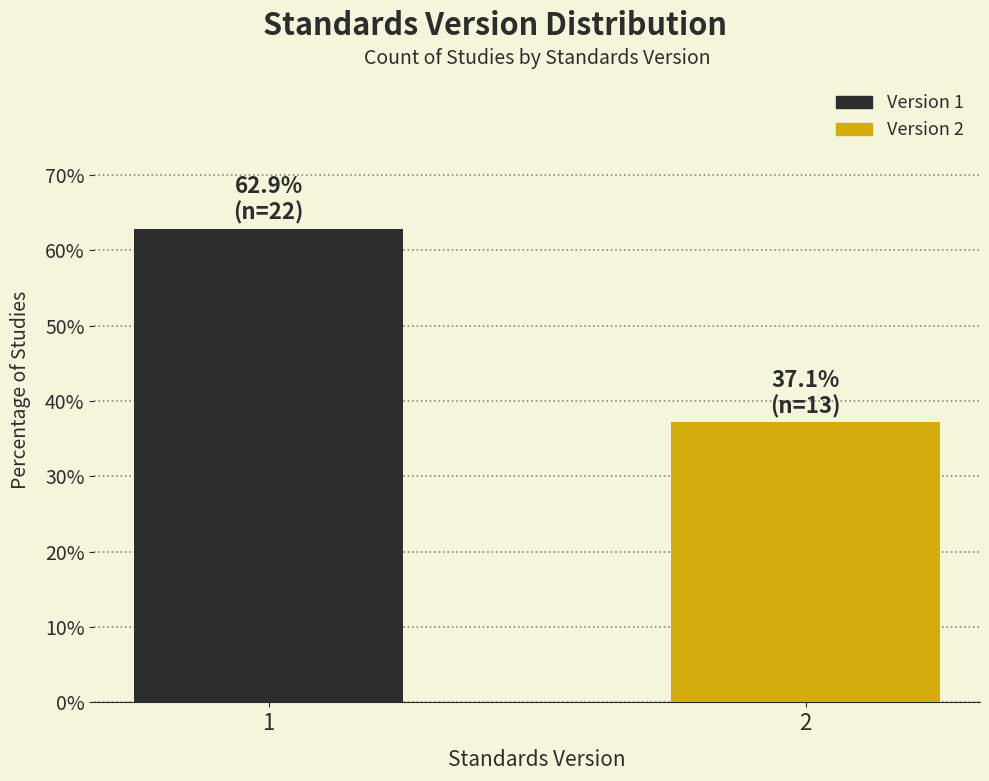

Reading right to left, transcribe all the data shown in this chart.

37.1	62.9